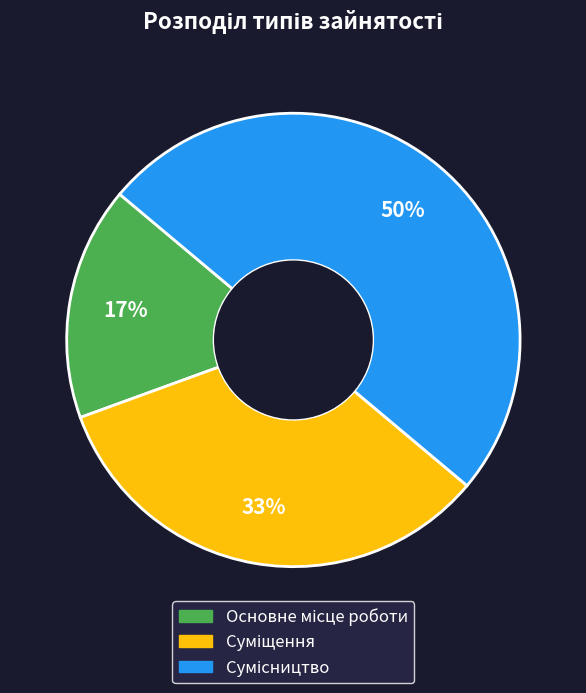

To the nearest percent, what is the average slice percentage?

33%